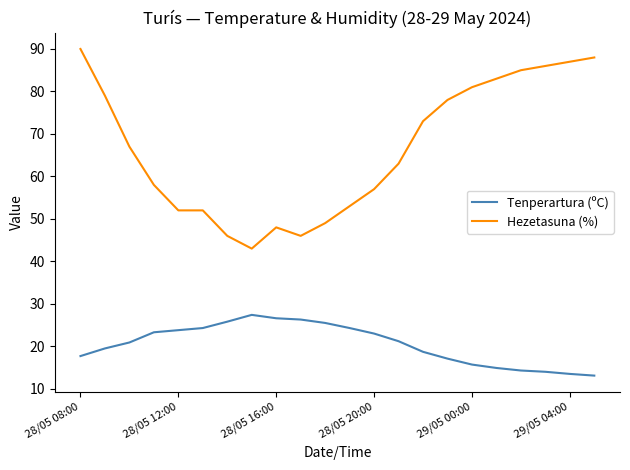

What is the difference between the maximum and minimum values in the Hezetasuna (%) series?

47.0